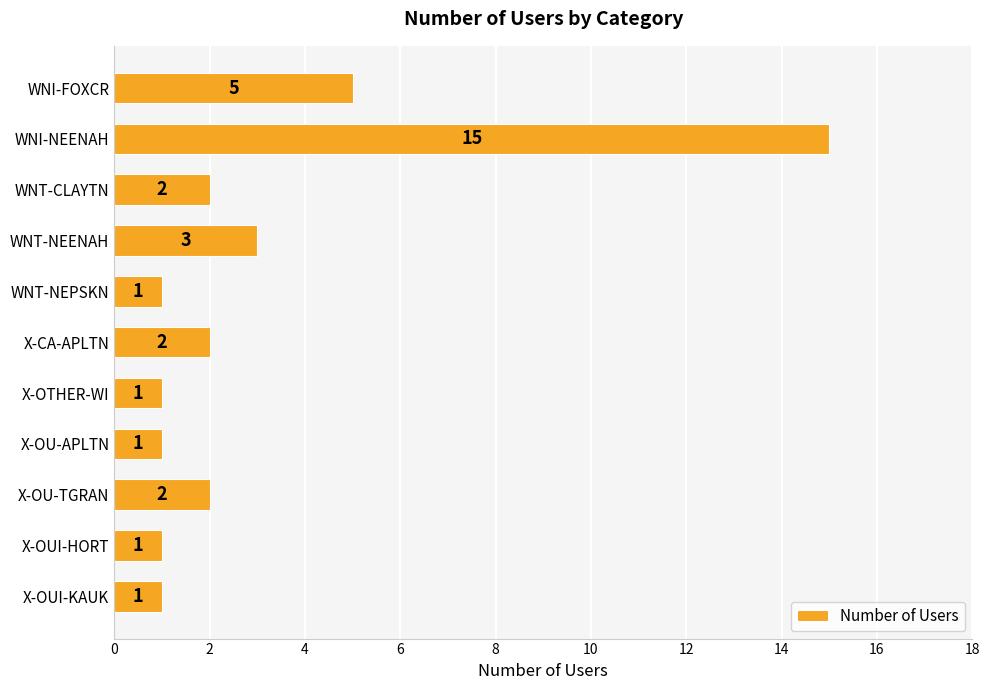

Reading bottom to top, extract all data points from this chart.

1	1	2	1	1	2	1	3	2	15	5